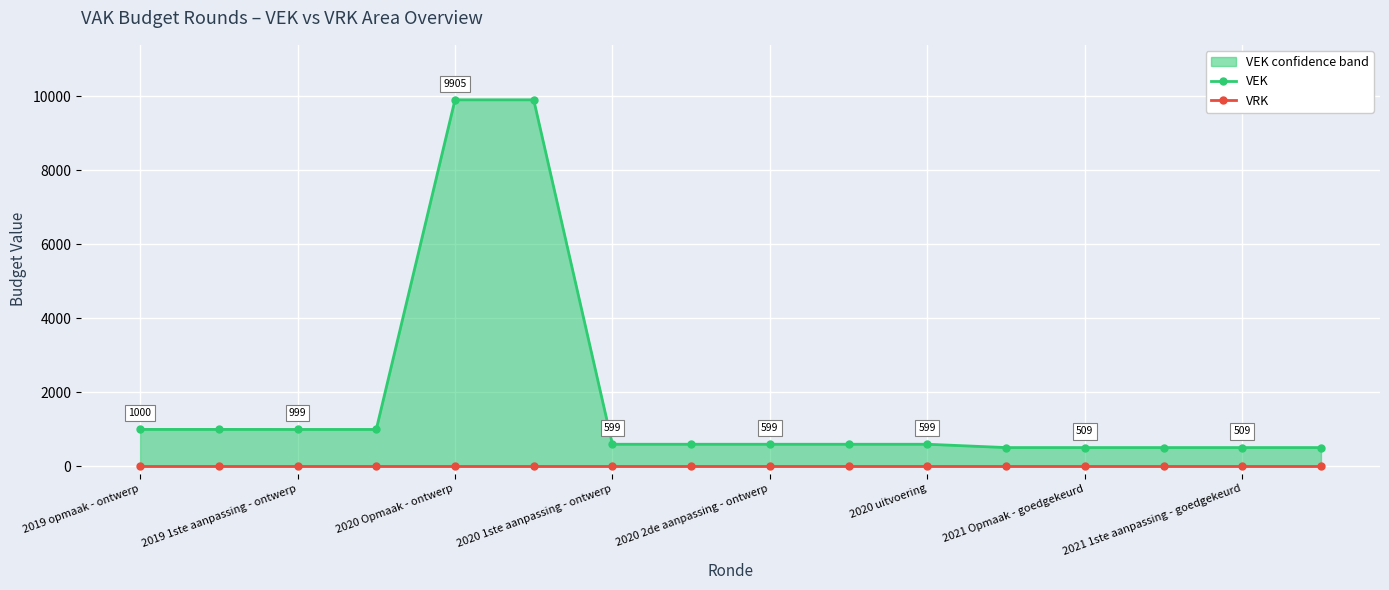

Reading left to right, list all the values displayed in this chart.

VEK: 1000	1000	999	999	9905	9905	599	599	599	599	599	509	509	509	509	509
VRK: 0	0	0	0	0	0	0	0	0	0	0	0	0	0	0	0